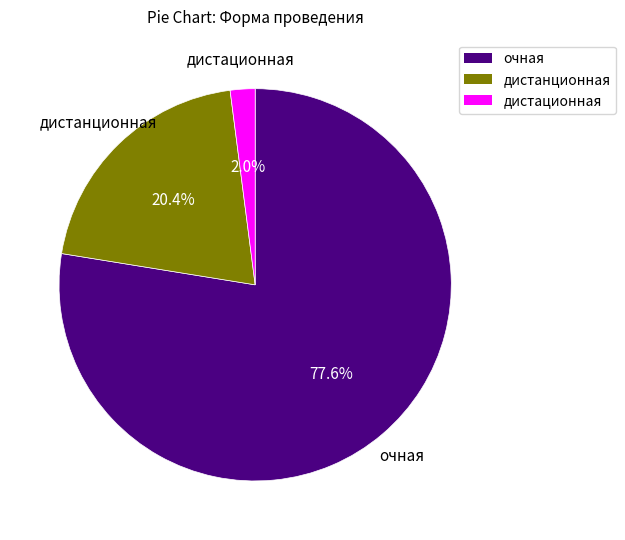

What is the smallest slice in the pie chart?

дистационная